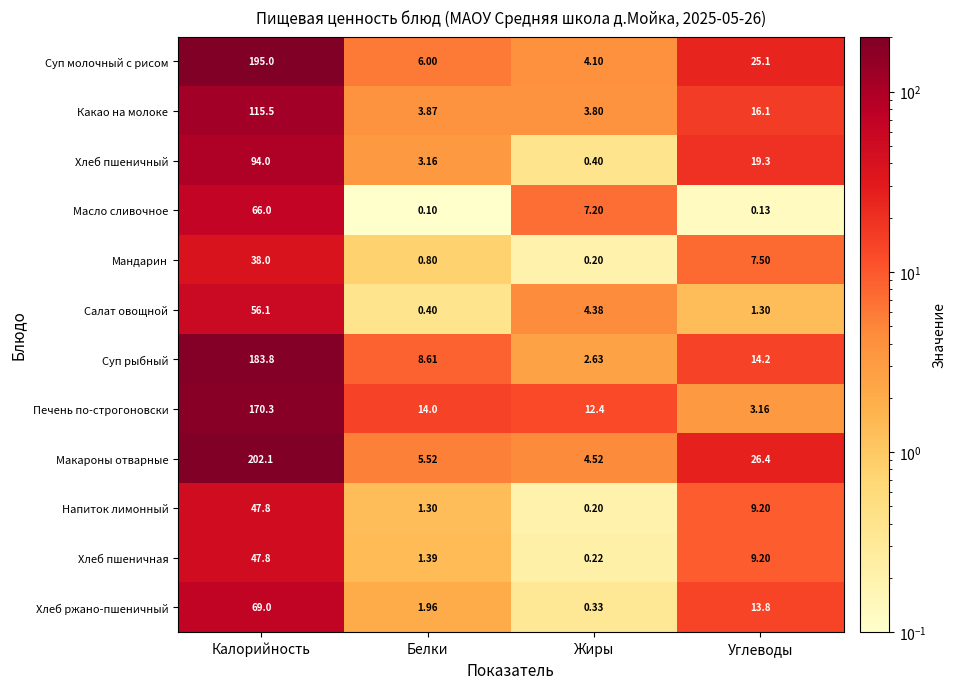

Rank the series at Белки from lowest to highest value.

Масло сливочное, Салат овощной, Мандарин, Напиток лимонный, Хлеб пшеничная, Хлеб ржано-пшеничный, Хлеб пшеничный, Какао на молоке, Макароны отварные, Суп молочный с рисом, Суп рыбный, Печень по-строгоновски